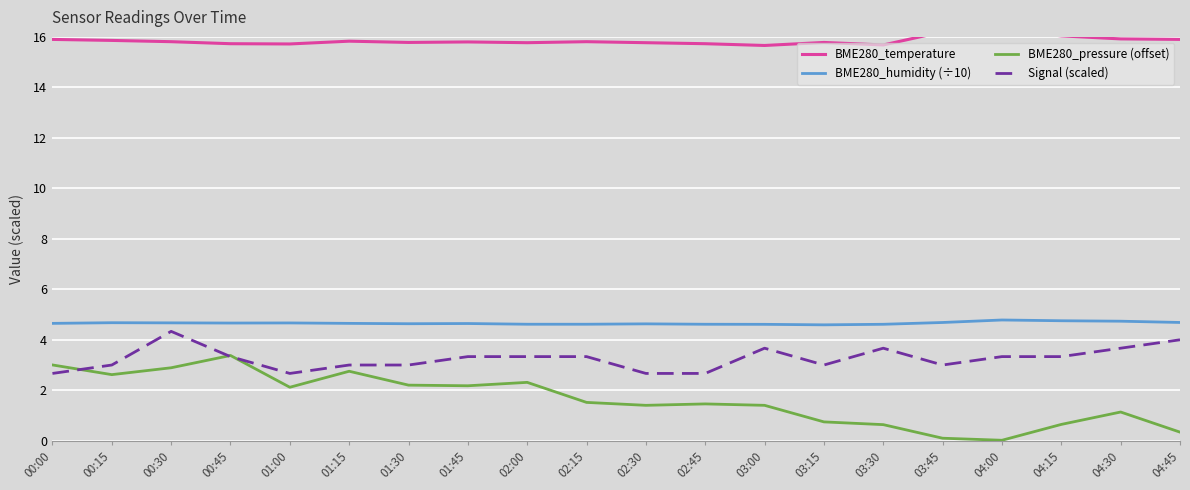

True or false: BME280_pressure (offset) has a value of 0.5 at 04:45.

False